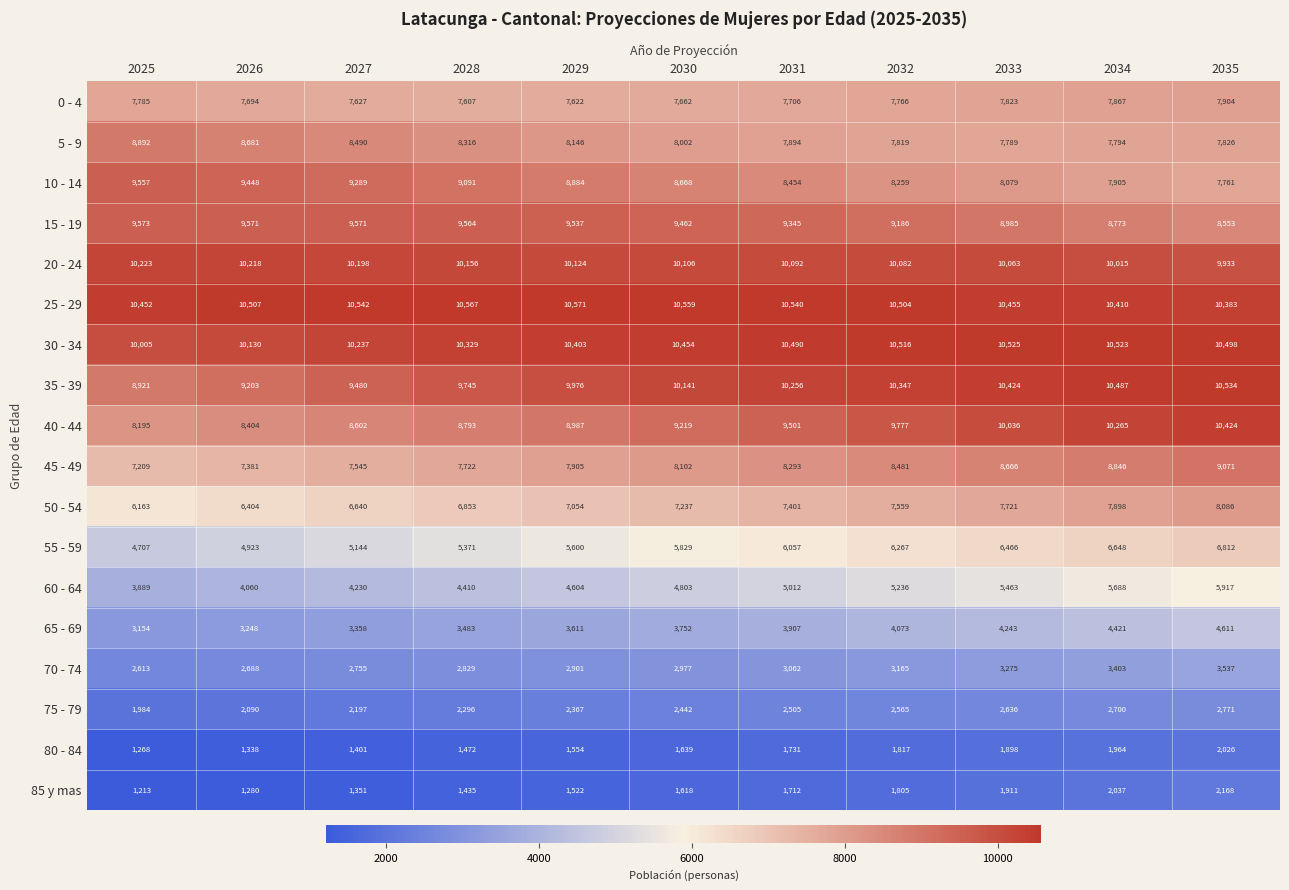

Which series has the largest total across all categories?

25 - 29